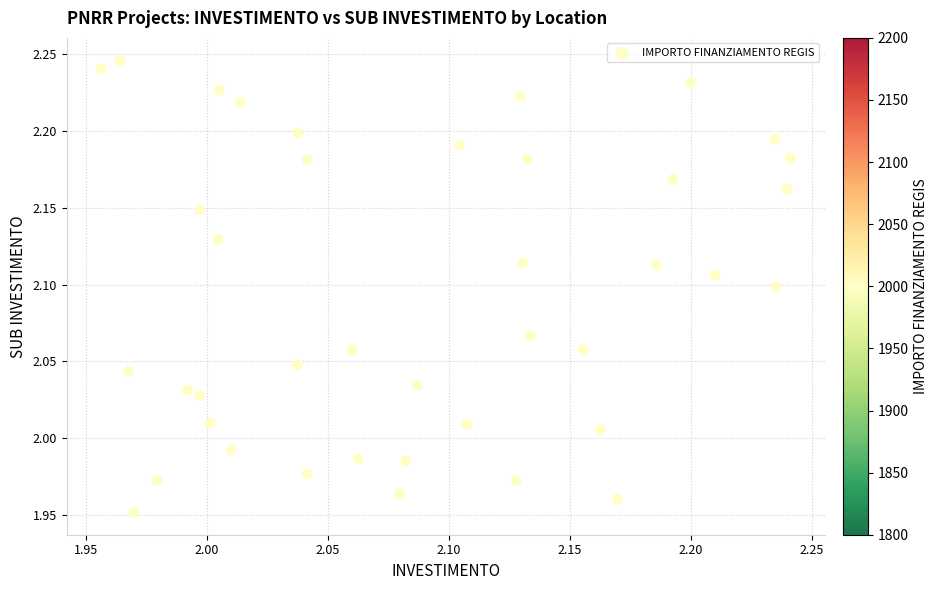

What is the range of Y values (max minus min)?

0.3